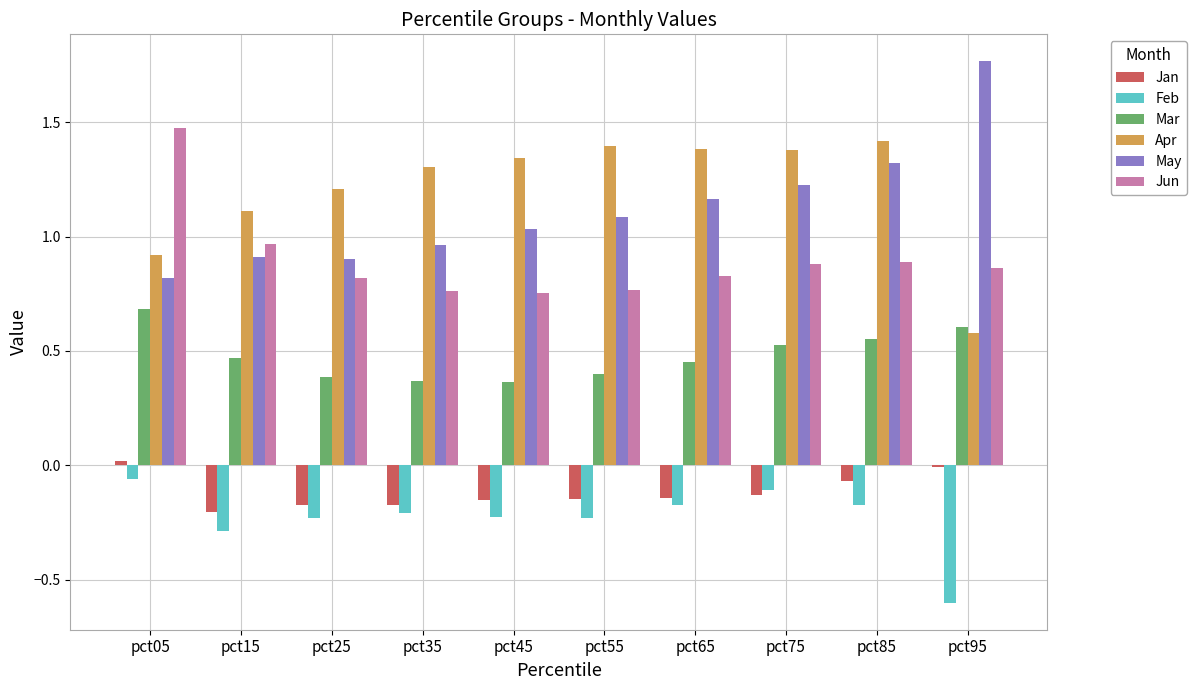

At which label does Apr first exceed 1?

pct15